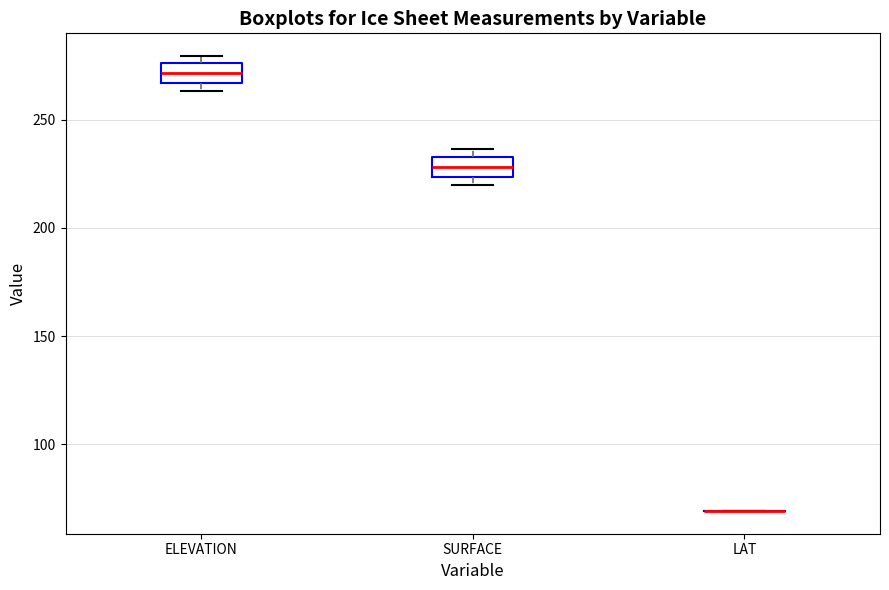

Reading left to right, read every box against the y-axis: the position of its median line, the range the box covers, and the ends of its whiskers. The values are not printed on the chart, so give them approximately, as read against the axis.

ELEVATION: median 270, box 265 to 275, whiskers 265 (just below the box's lower edge) to 280
SURFACE: median 230, box 225 to 235, whiskers 220 to 235 (just above the box's upper edge)
LAT: box collapsed to a line at 70, whiskers 70 to 70